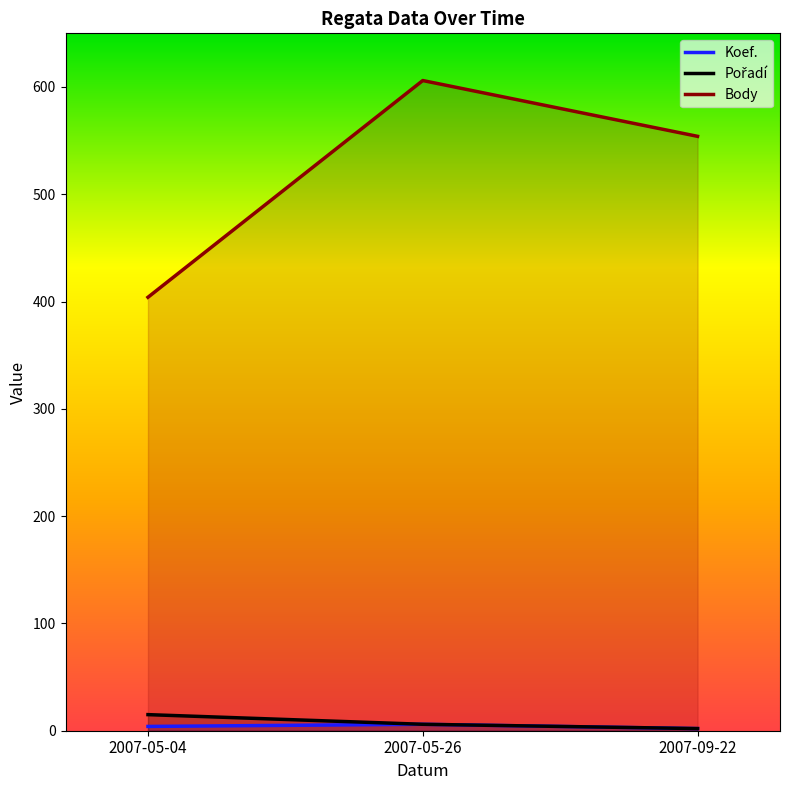

What are all the series names shown in the legend?

Koef., Pořadí, Body